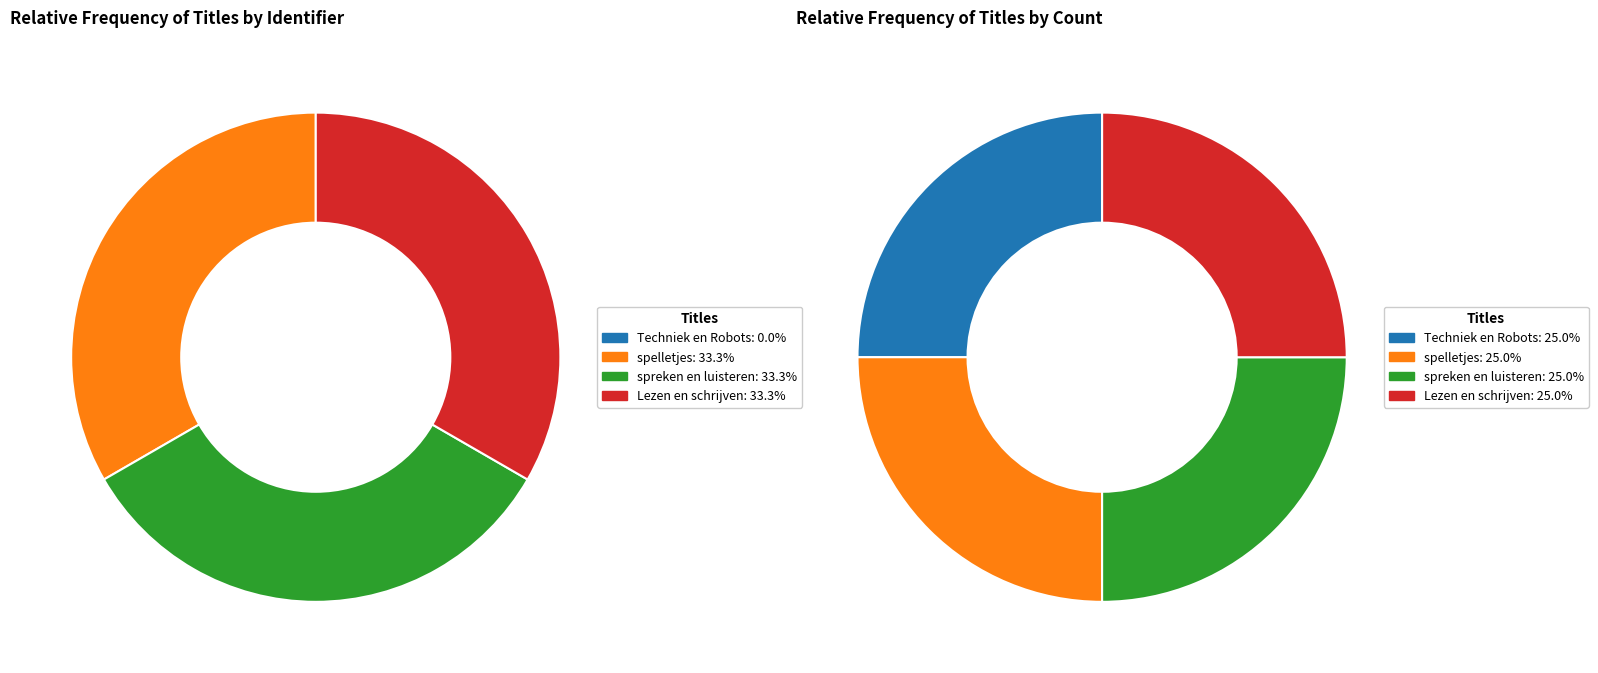

What is the total percentage of Techniek en Robots and spelletjes?

33.3%